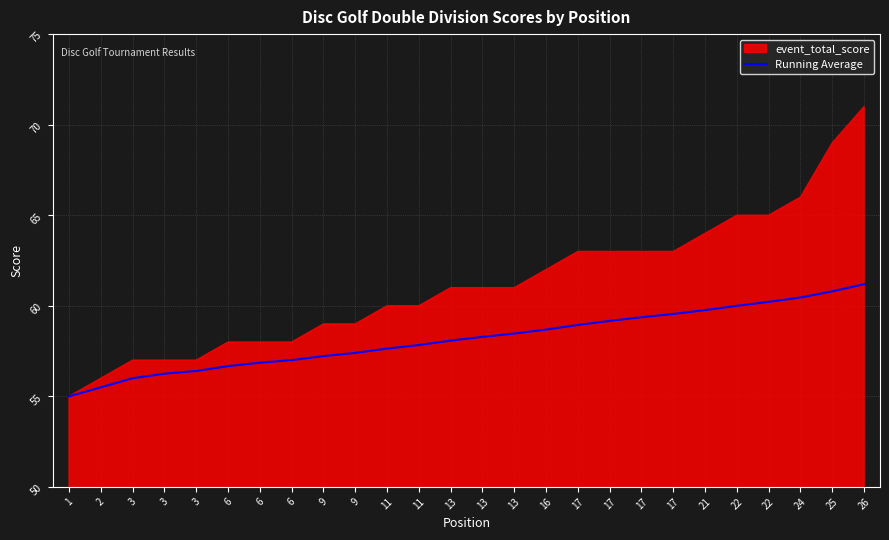

Rank the categories by value from lowest to highest.

1, 2, 3, 3, 3, 6, 6, 6, 9, 9, 11, 11, 13, 13, 13, 16, 17, 17, 17, 17, 21, 22, 22, 24, 25, 26